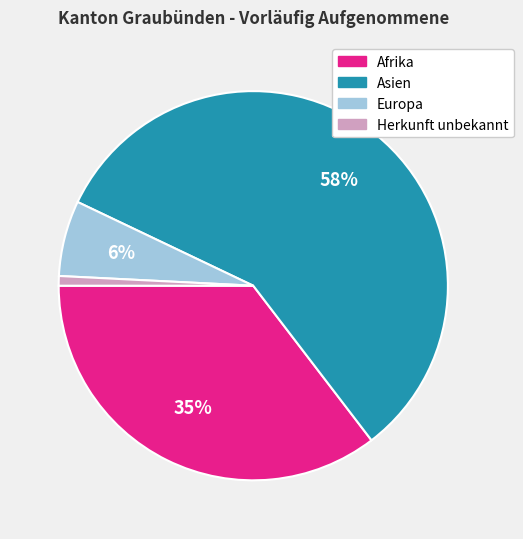

Do Asien and Europa together represent more than half of the pie?

Yes